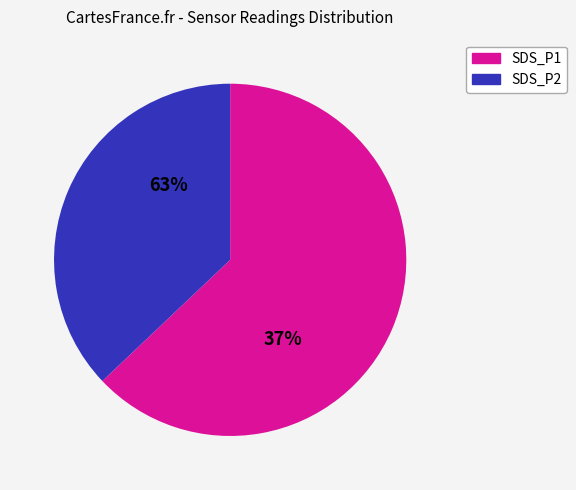

Between SDS_P1 and SDS_P2, which is larger?

SDS_P1